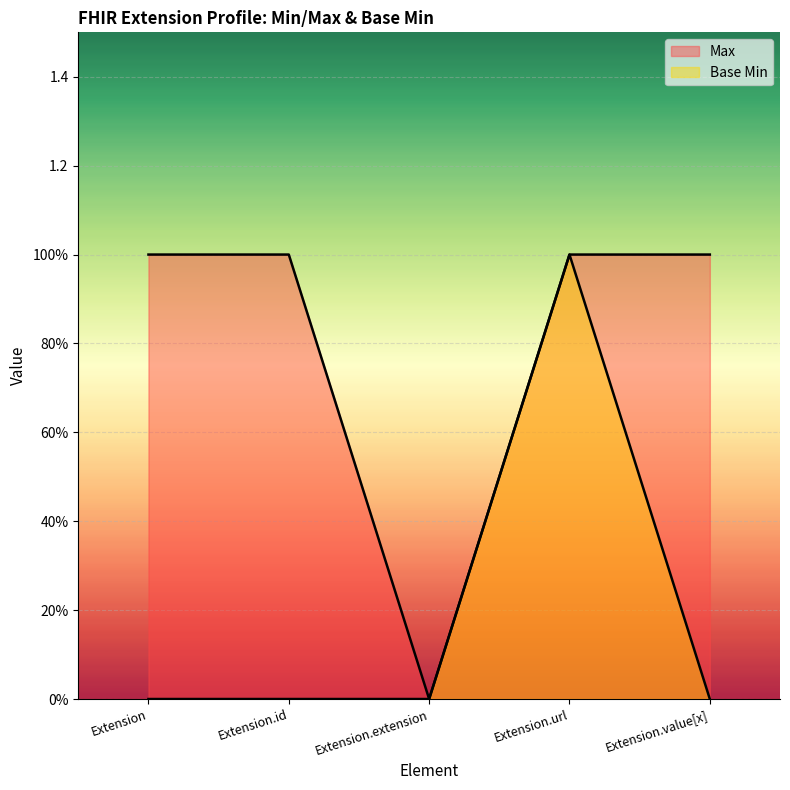

Is the value of Max at Extension.extension greater than the value of Base Min at Extension?

No